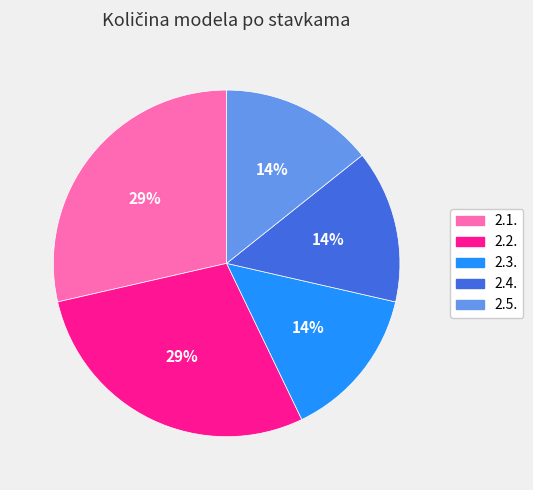

To the nearest percent, what percentage of the pie is 2.1.?

29%